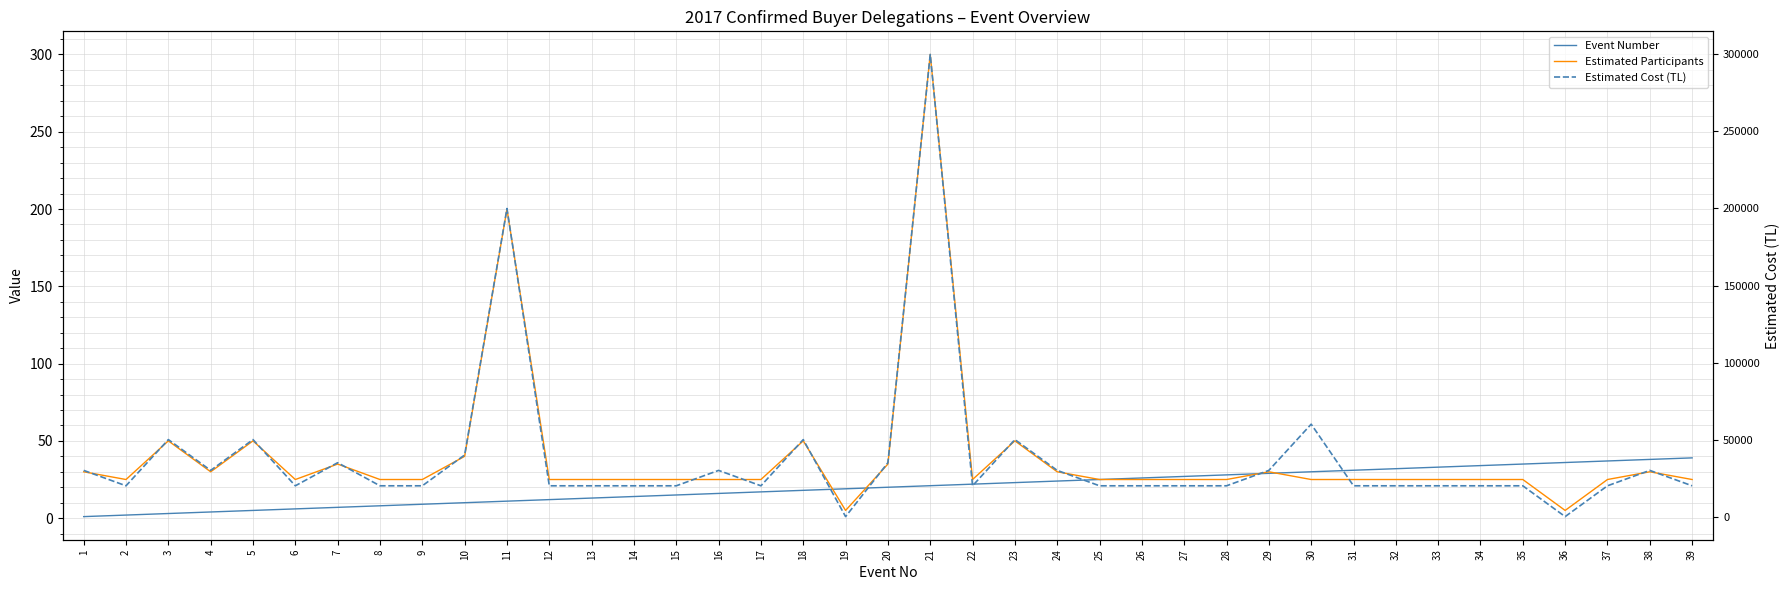

What is the average value of the Estimated Participants series?

40